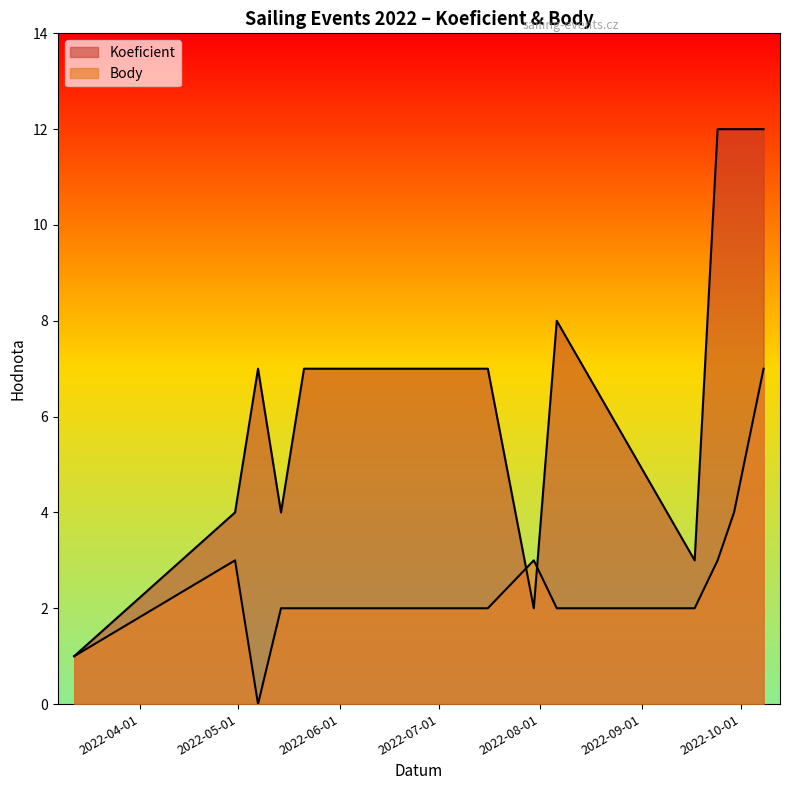

At which label does Body first exceed 2?

2022-04-30